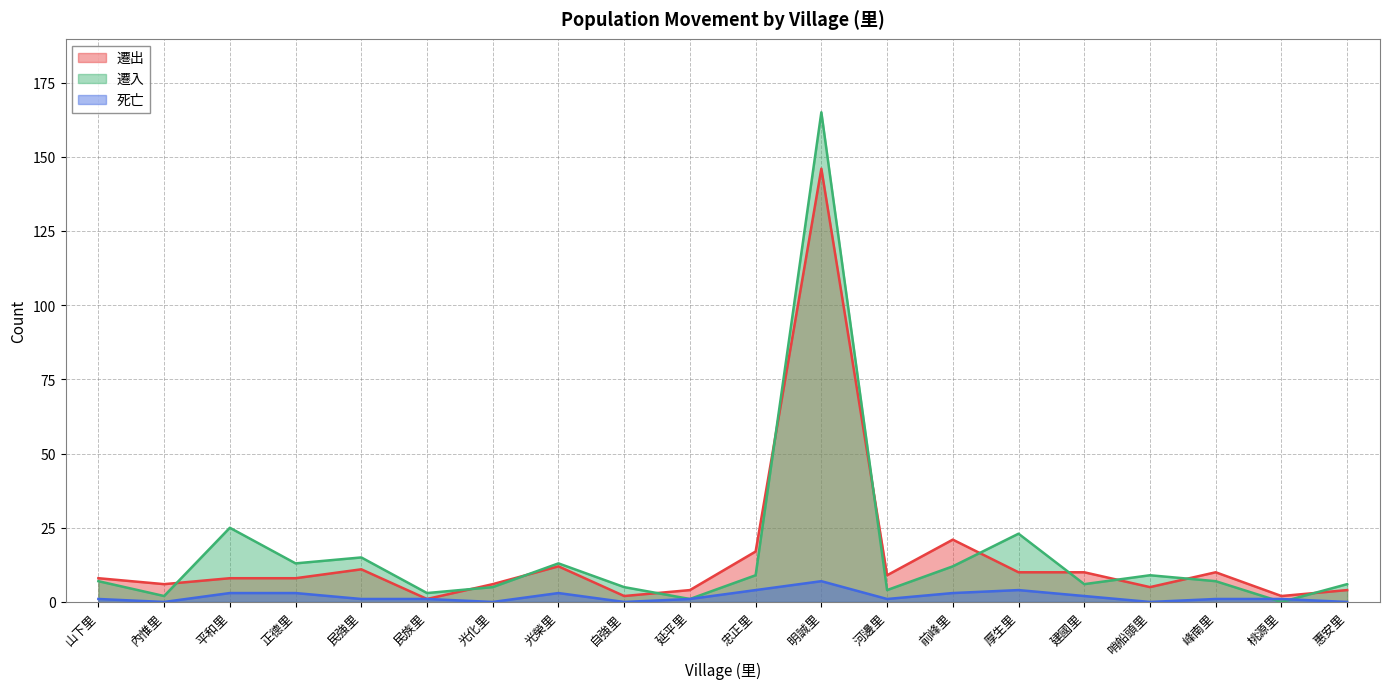

Rank the series at 哨船頭里 from highest to lowest value.

遷入, 遷出, 死亡